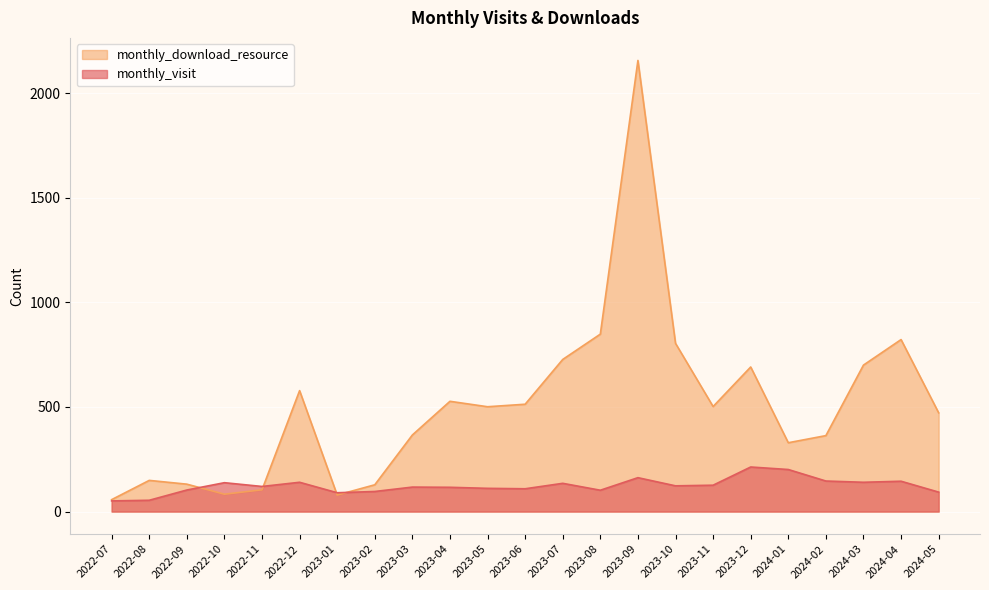

What is the approximate value of monthly_download_resource at 2023-04, to the nearest 10?

530